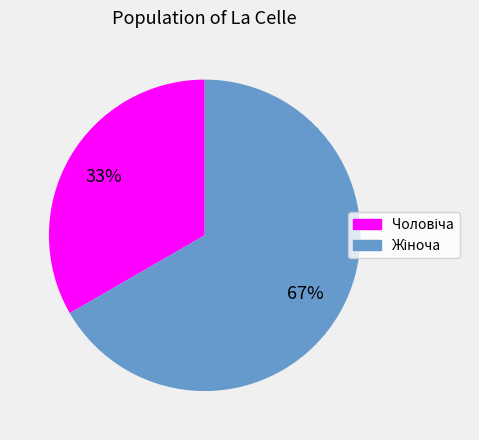

Is there a majority slice in this chart?

Yes